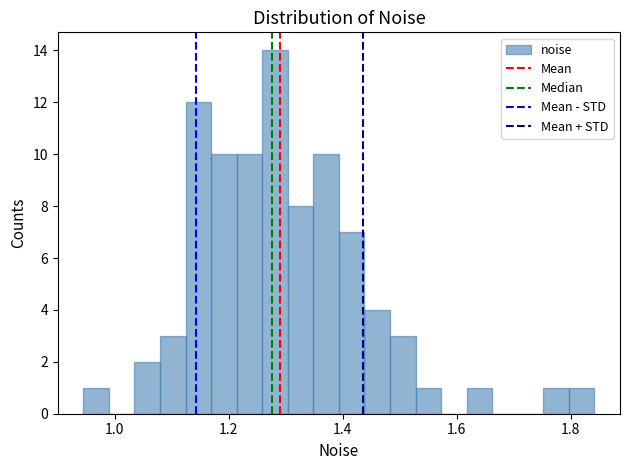

Around what value on the x-axis is the tallest bar? Give the approximate position of its centre, as read against the axis.

1.28